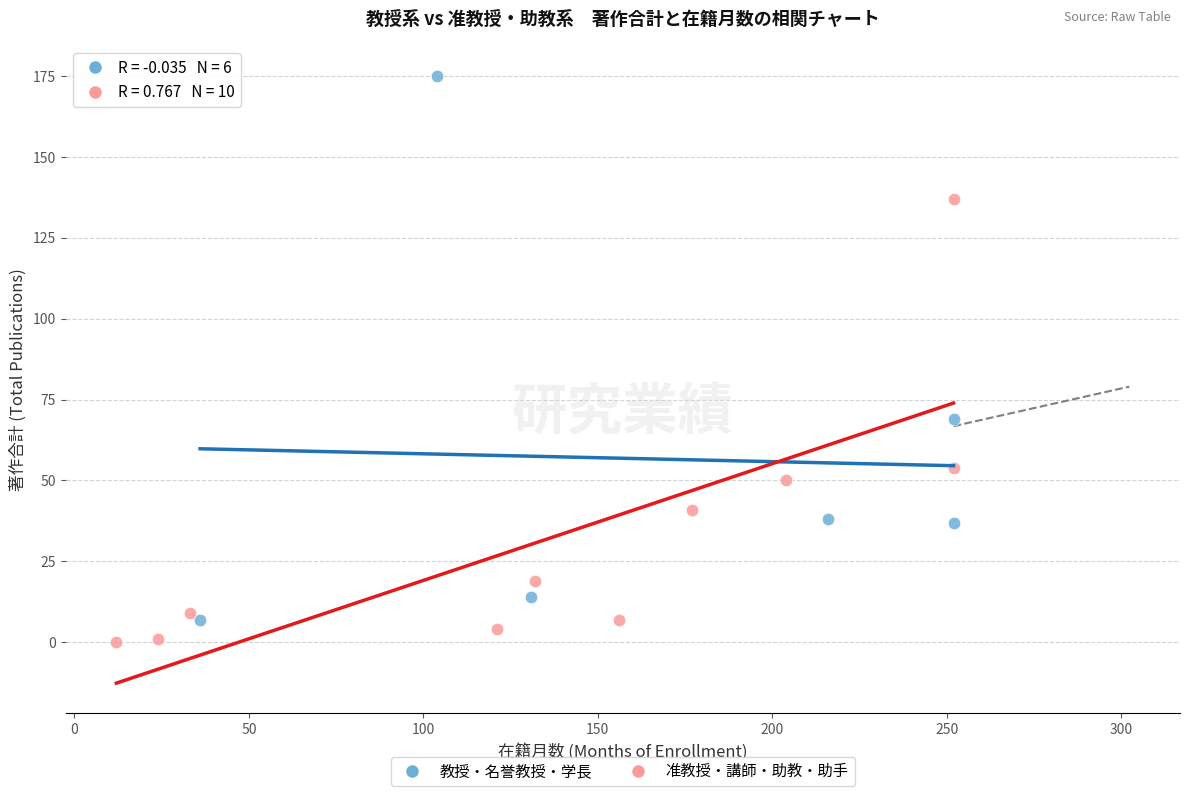

What are all the series names shown in the legend?

教授・名誉教授・学長, 准教授・講師・助教・助手